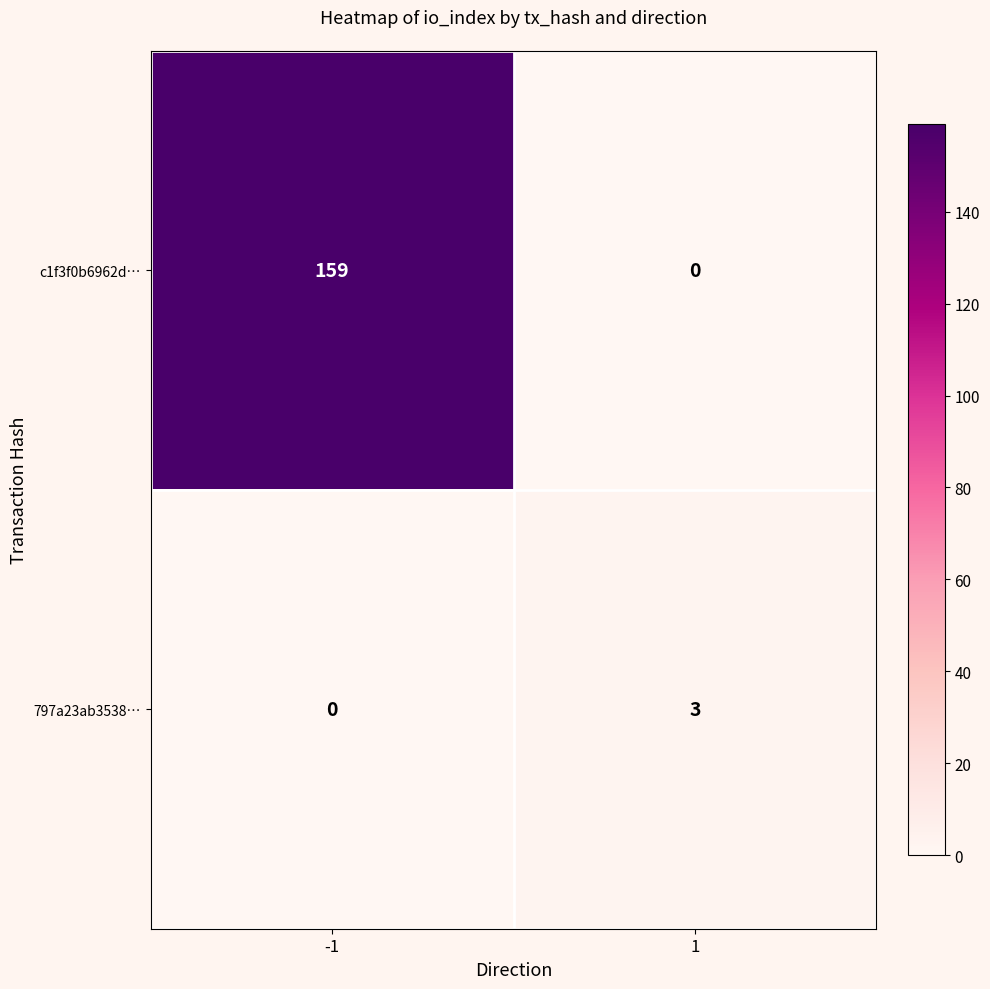

What is the average value of the c1f3f0b6962d… series?

80